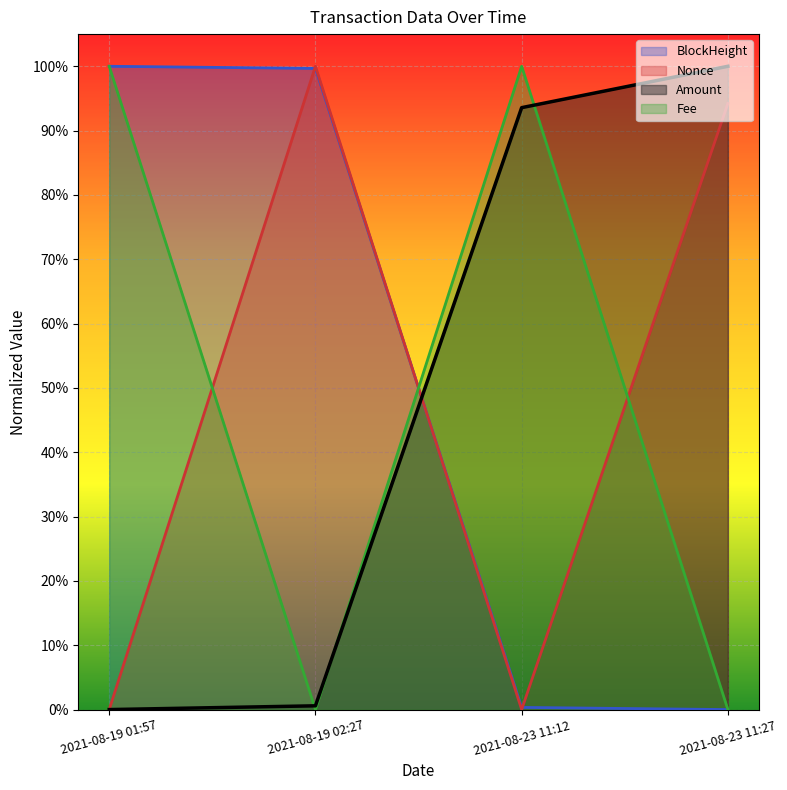

Between 2021-08-19 01:57 and 2021-08-23 11:12, which series saw the biggest shift?

BlockHeight